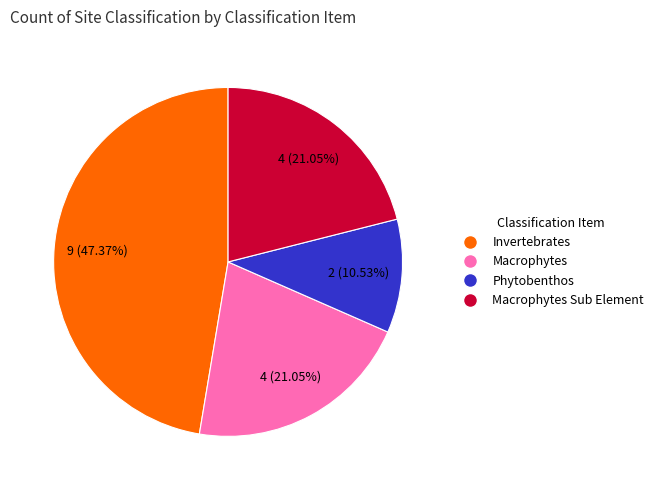

Is the sum of Macrophytes and Macrophytes Sub Element greater than half?

No